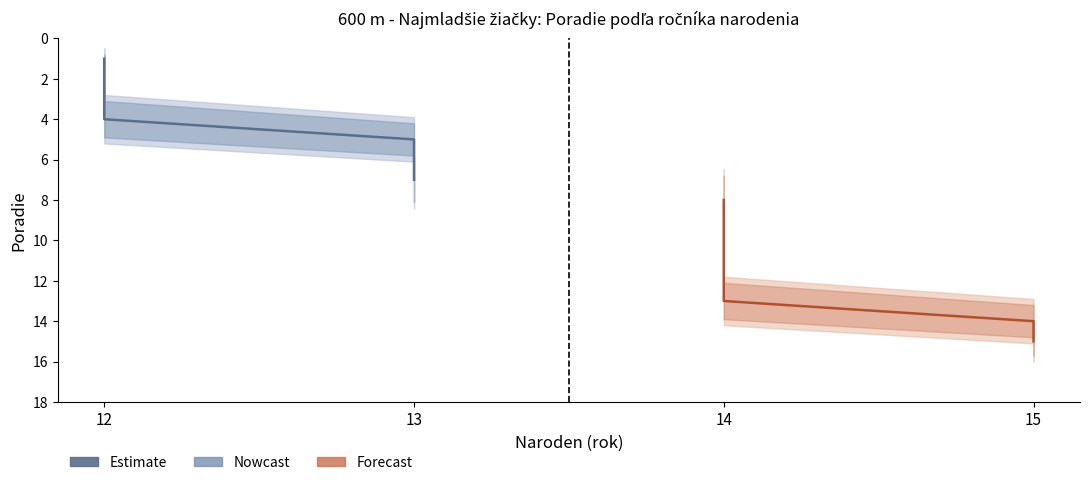

How many lines are shown in the chart?

3